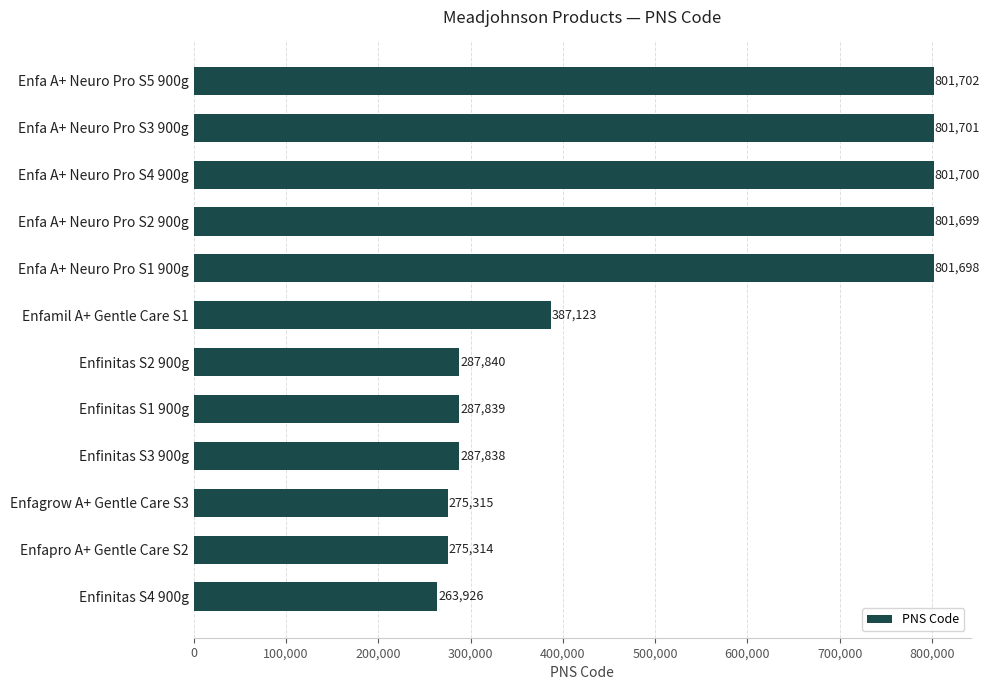

Reading bottom to top, transcribe all the data shown in this chart.

263926	275314	275315	287838	287839	287840	387123	801698	801699	801700	801701	801702